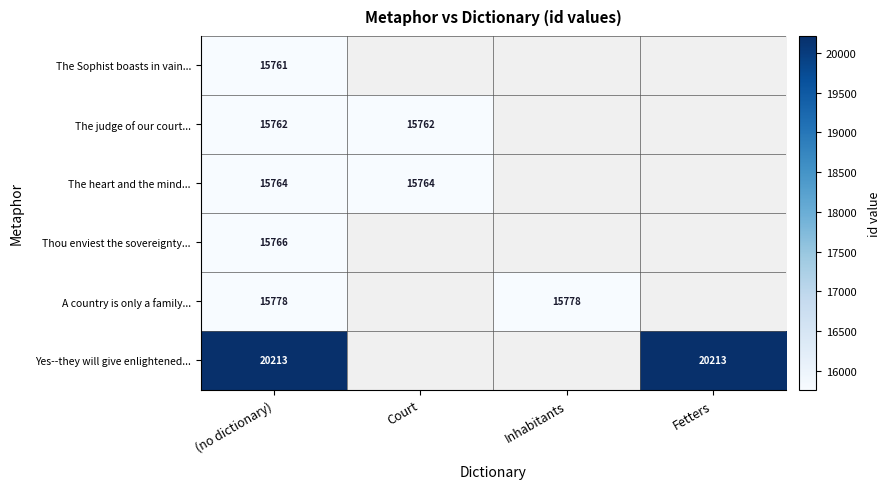

At (no dictionary), list the series in order from largest to smallest.

Yes--they will give enlightened..., A country is only a family..., Thou enviest the sovereignty..., The heart and the mind..., The judge of our court..., The Sophist boasts in vain...